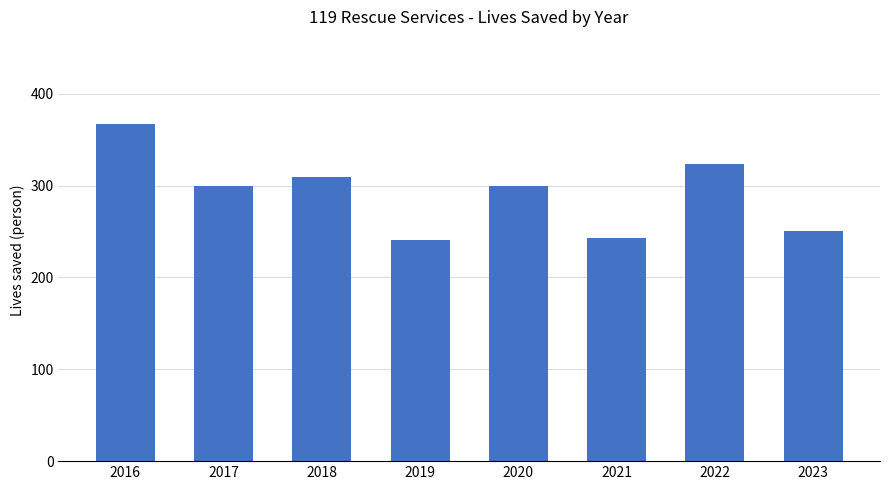

What is the value of the 3rd bar from the left?

309